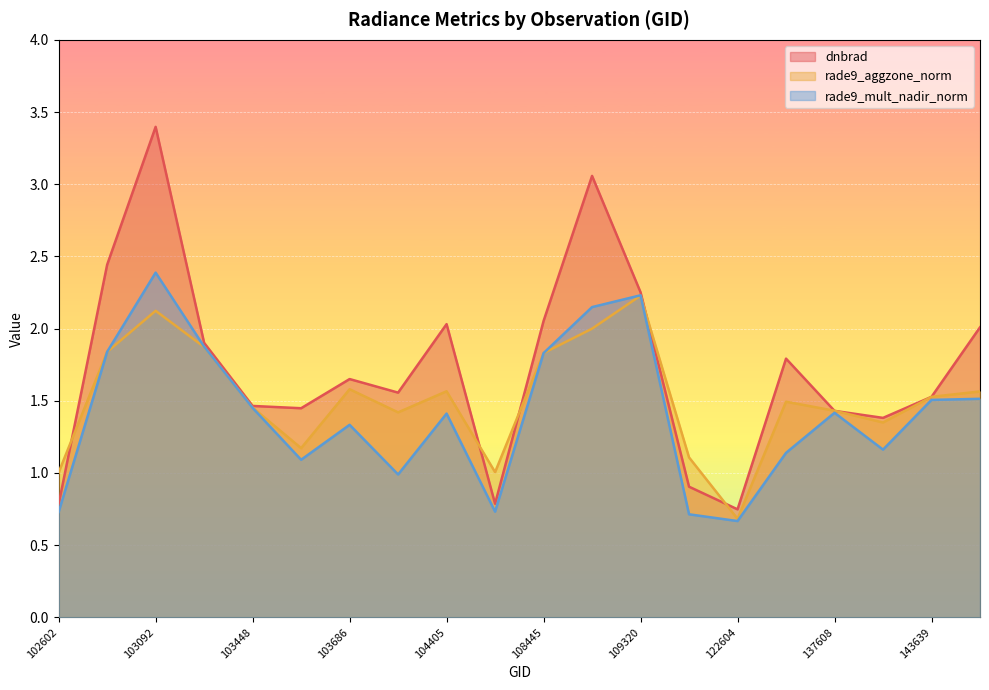

Reading right to left, list all the values displayed in this chart.

dnbrad: 2.0	1.5	1.4	1.4	1.8	0.7	0.9	2.3	3.1	2.1	0.8	2.0	1.6	1.7	1.4	1.5	1.9	3.4	2.4	0.8
rade9_aggzone_norm: 1.6	1.5	1.3	1.4	1.5	0.7	1.1	2.2	2.0	1.8	1.0	1.6	1.4	1.6	1.2	1.5	1.9	2.1	1.8	1.0
rade9_mult_nadir_norm: 1.5	1.5	1.2	1.4	1.1	0.7	0.7	2.2	2.1	1.8	0.7	1.4	1.0	1.3	1.1	1.5	1.9	2.4	1.8	0.7